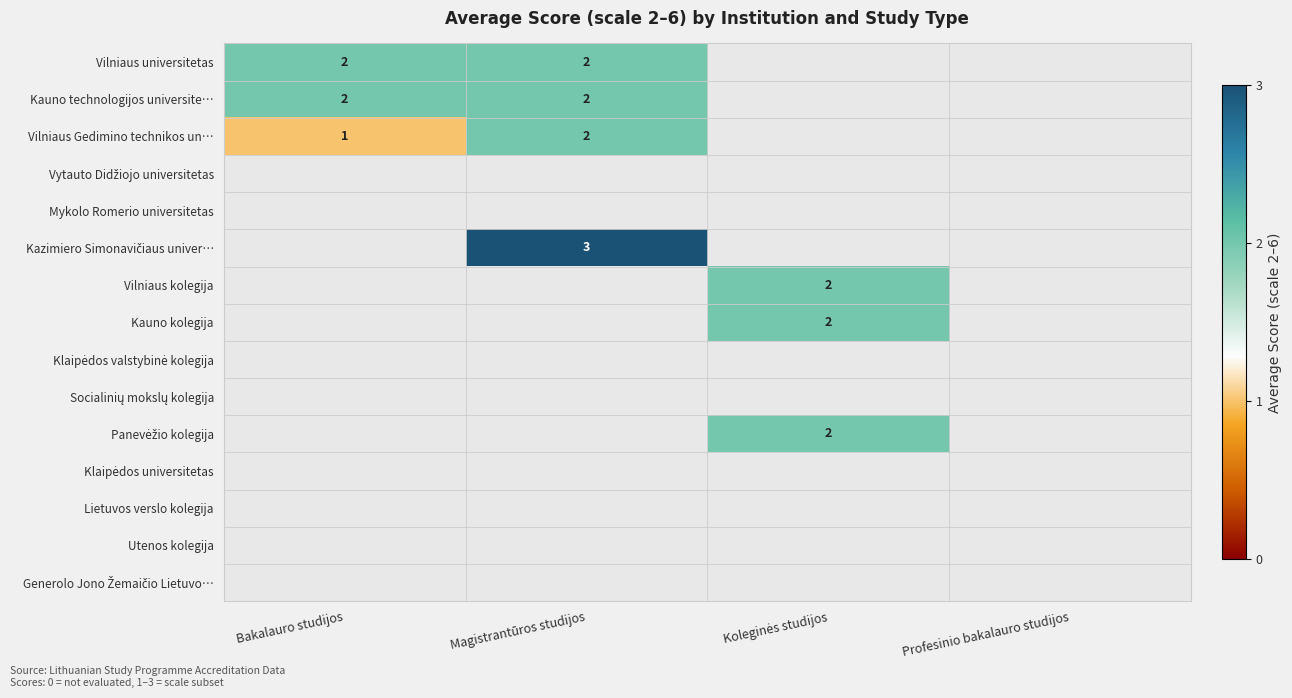

Is it true that Kauno technologijos universite… equals 2 at Bakalauro studijos?

True